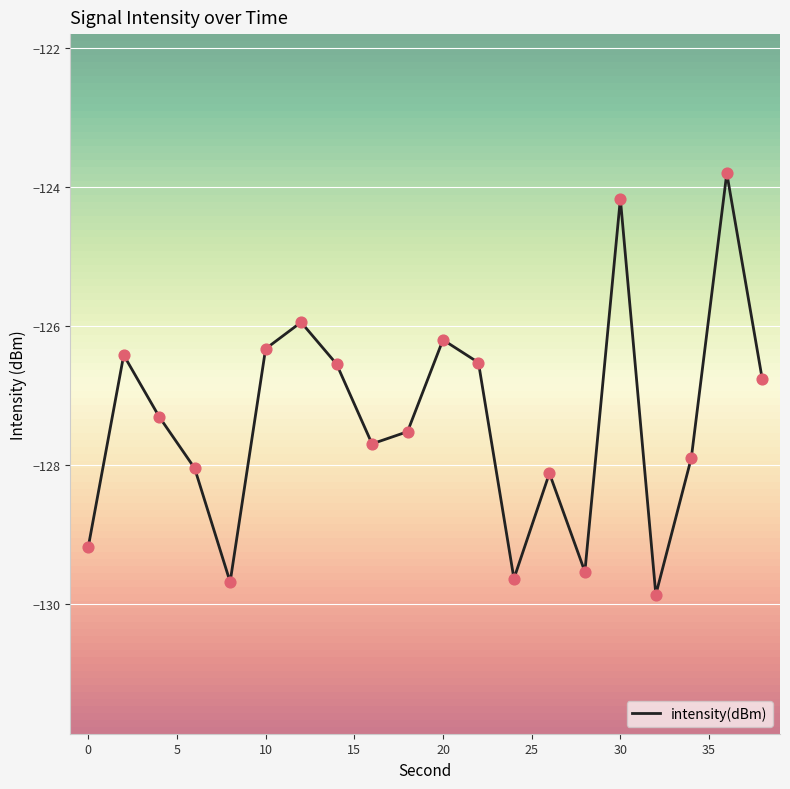

What is the difference between the maximum and minimum values?

6.1